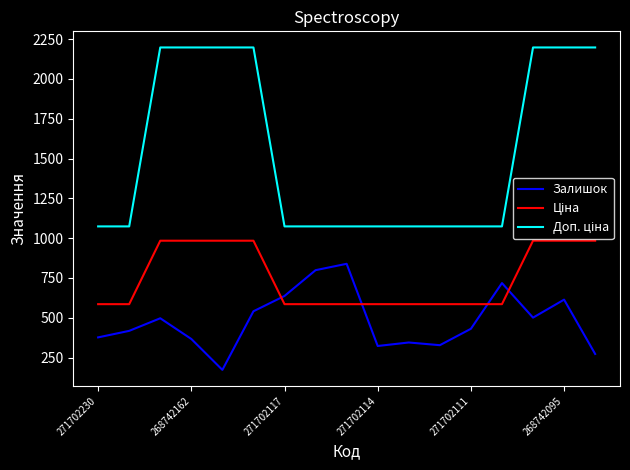

What is the difference between the maximum and minimum values in the Залишок series?

666.0